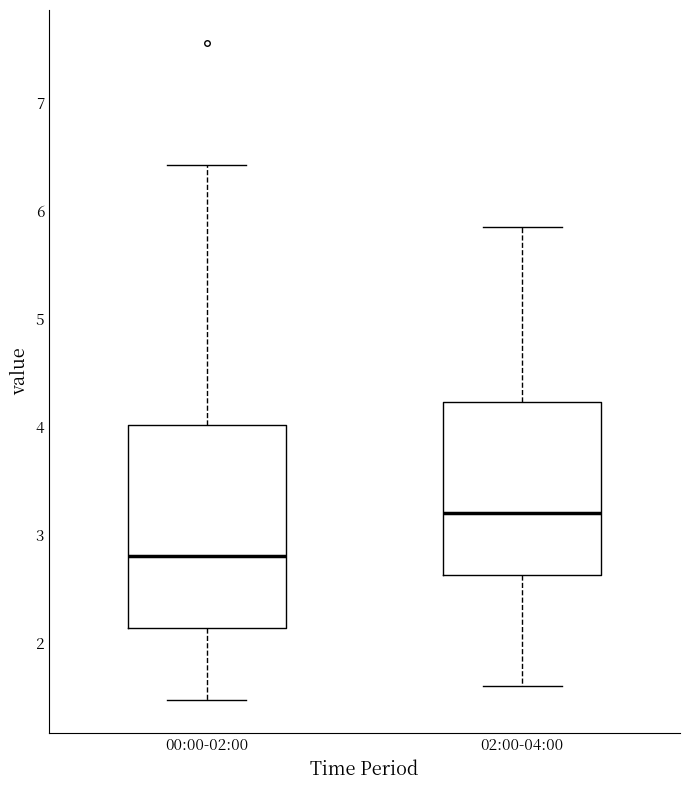

Reading left to right, read every box against the y-axis: the position of its median line, the range the box covers, and the ends of its whiskers. The values are not printed on the chart, so give them approximately, as read against the axis.

00:00-02:00: median 2.8, box 2.1 to 4.0, whiskers 1.5 to 6.4
02:00-04:00: median 3.2, box 2.6 to 4.2, whiskers 1.6 to 5.9